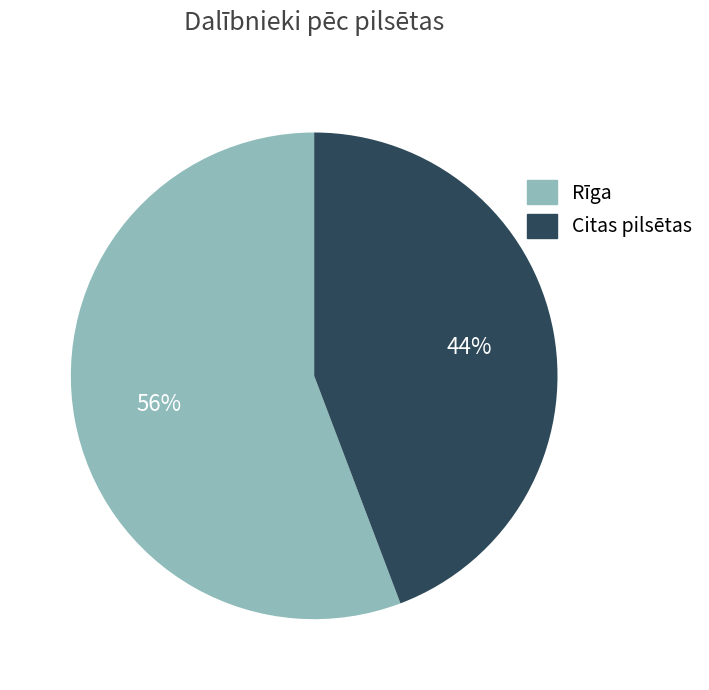

How many segments does this pie chart have?

2